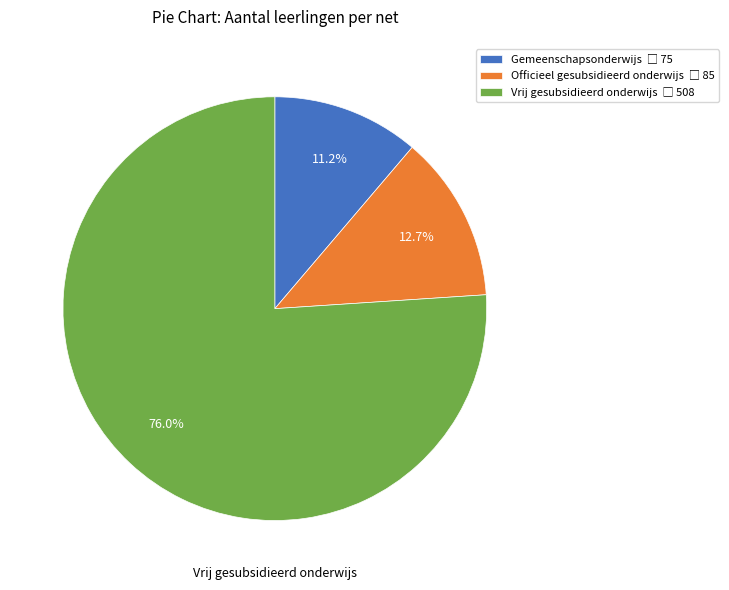

To the nearest percent, what is the average slice percentage?

33%